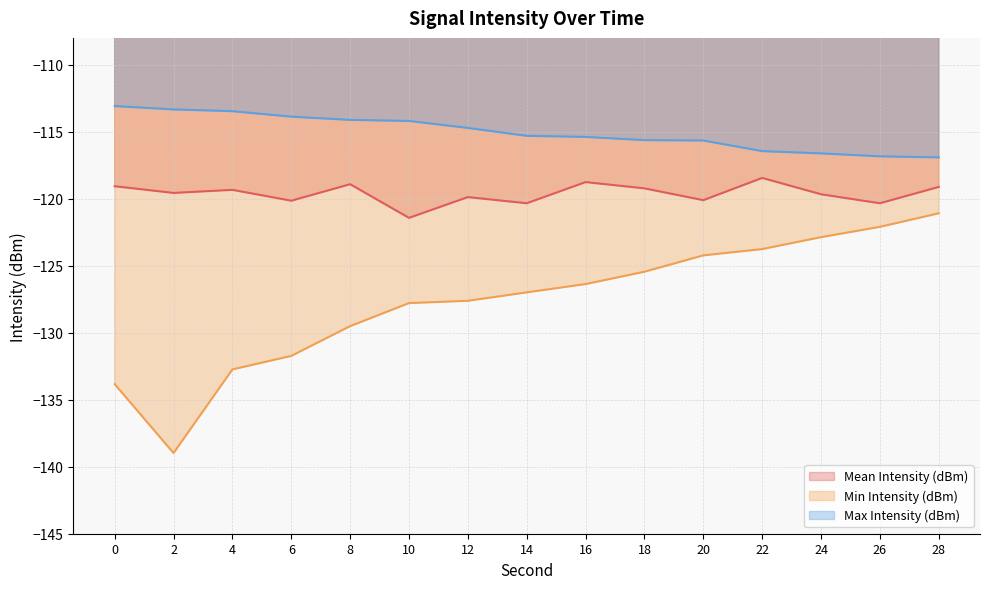

Between 18 and 26, which series saw the biggest shift?

Min Intensity (dBm)